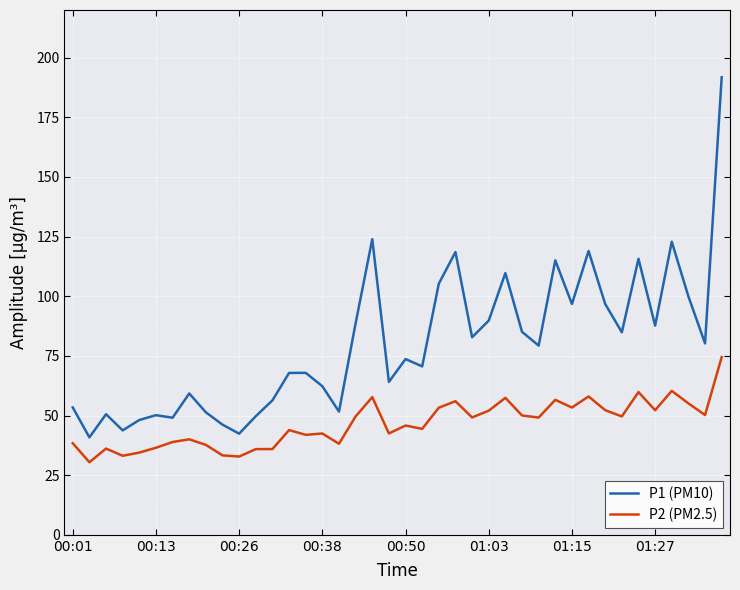

How many values in the P2 (PM2.5) series exceed 49?

20